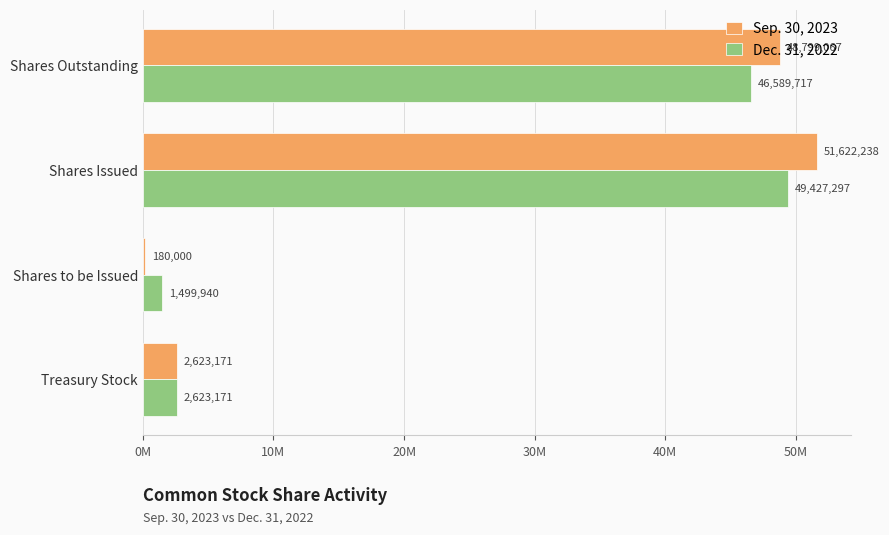

Which series has the largest total across all categories?

Sep. 30, 2023